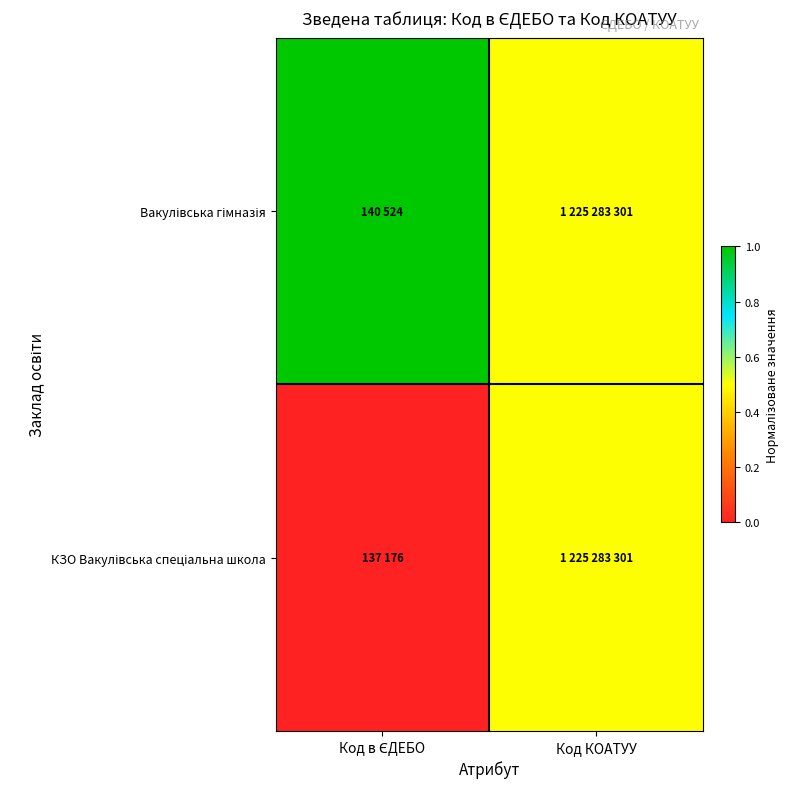

Rank the series by their maximum value, from lowest to highest.

КЗО Вакулівська спеціальна школа, Вакулівська гімназія